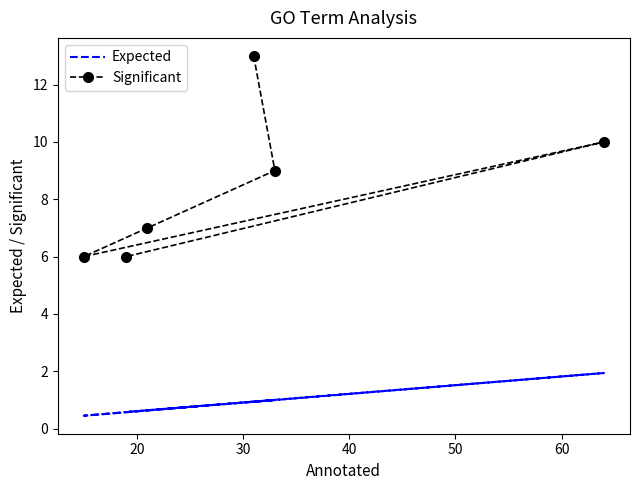

Which series has the largest total across all categories?

Significant